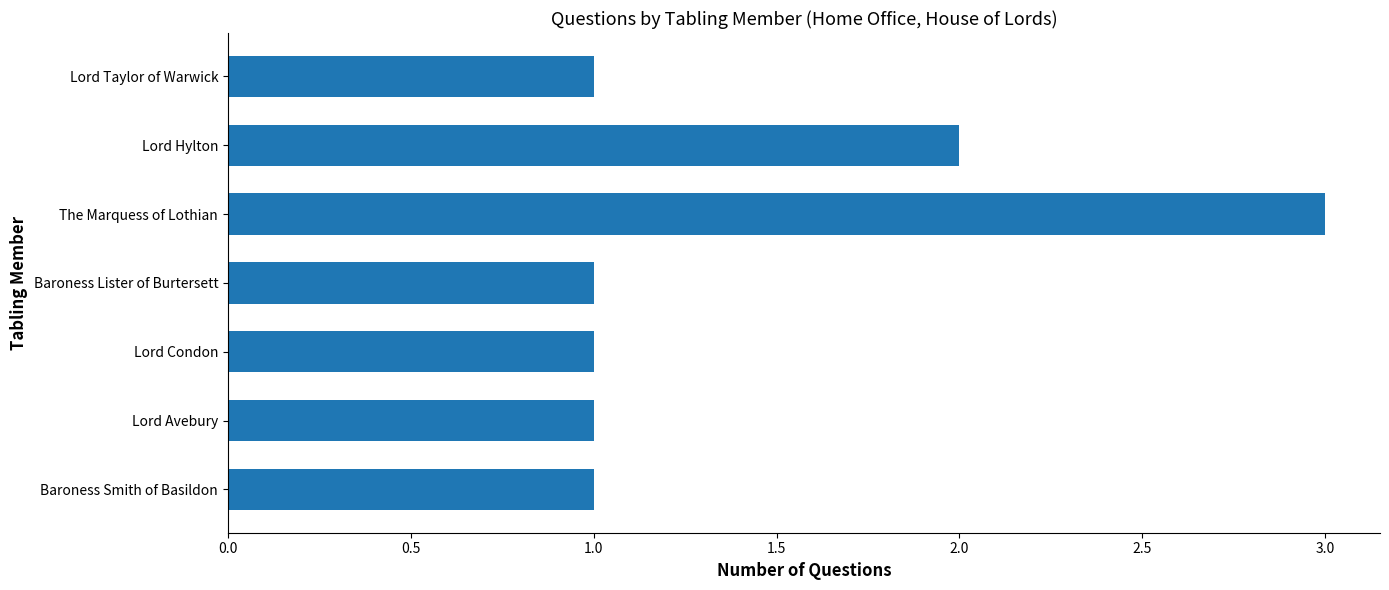

What is the smallest value displayed?

1